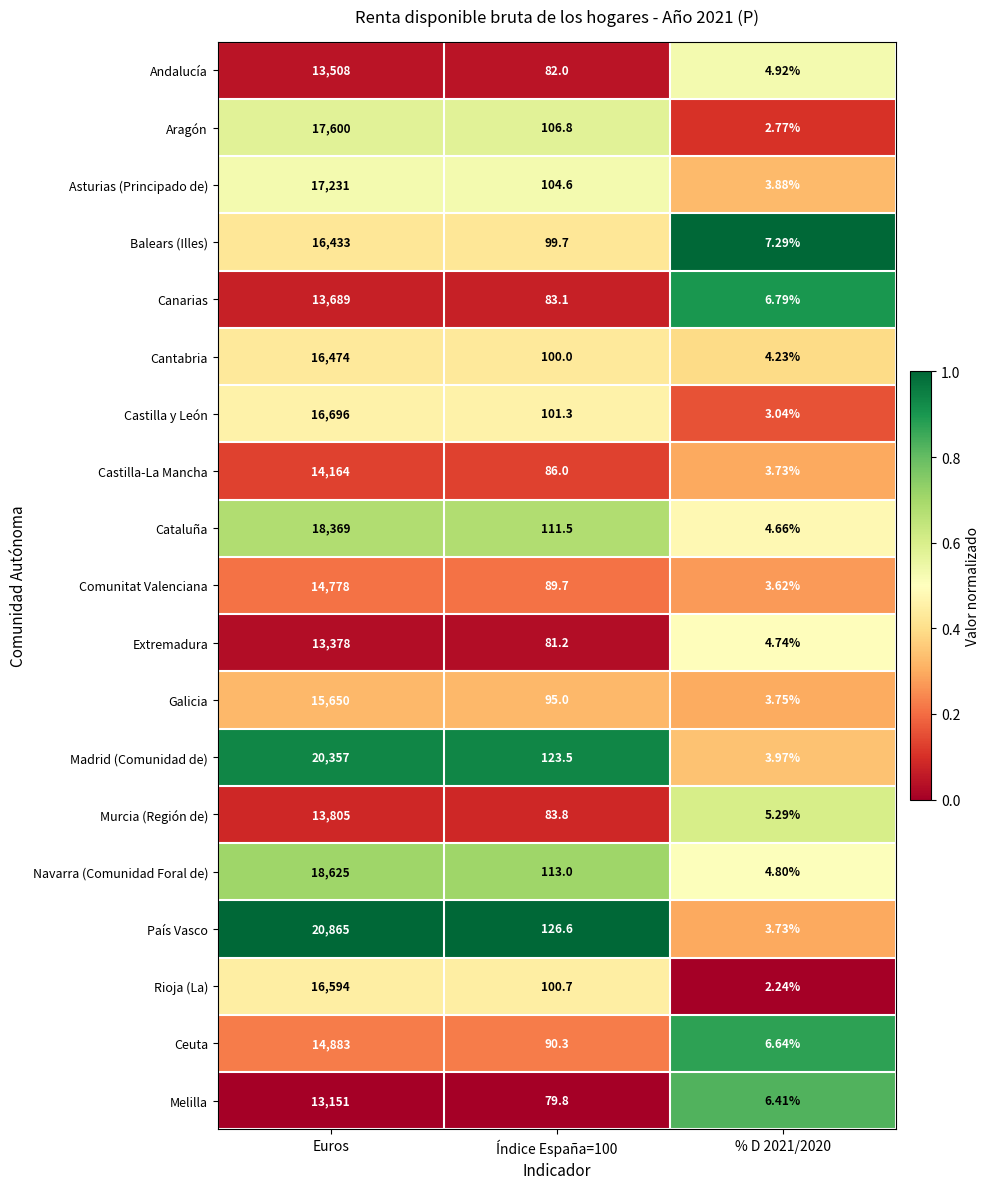

At which category is the sum across all series the highest?

Euros